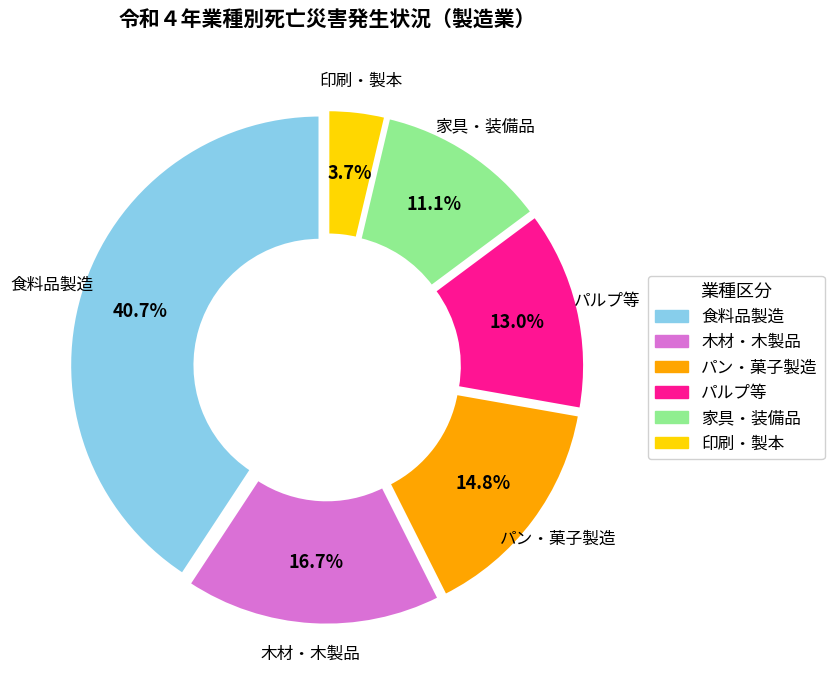

Is there a majority slice in this chart?

No